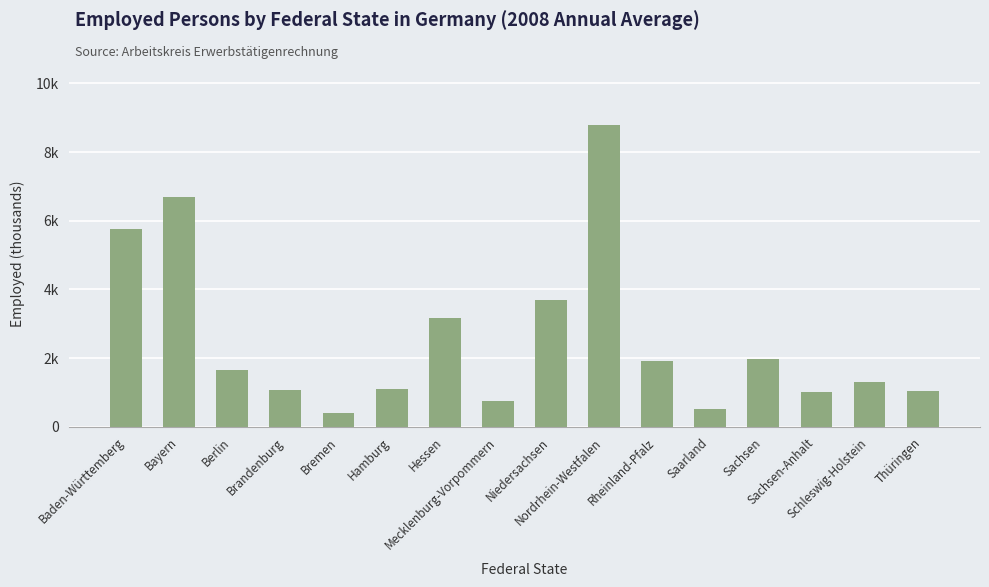

What is the change in value from Bayern to Hamburg?

-5589.9